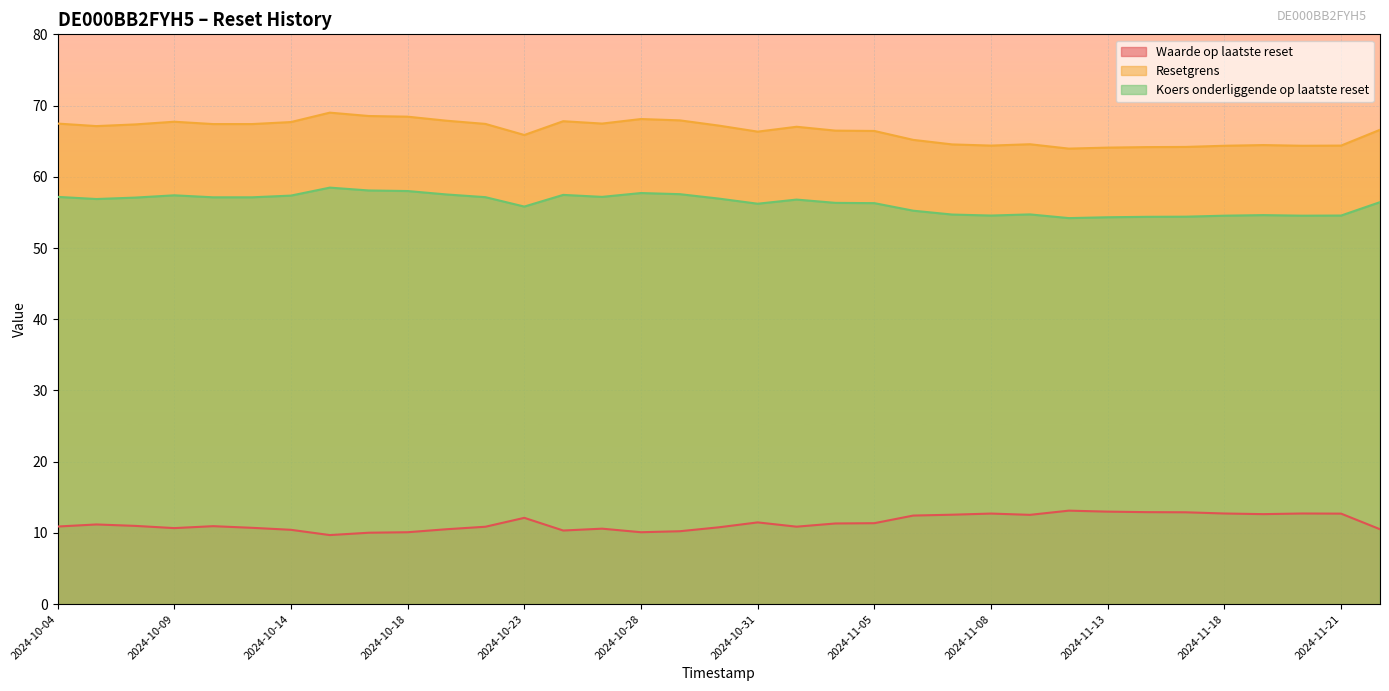

What is the smallest value displayed?

9.7